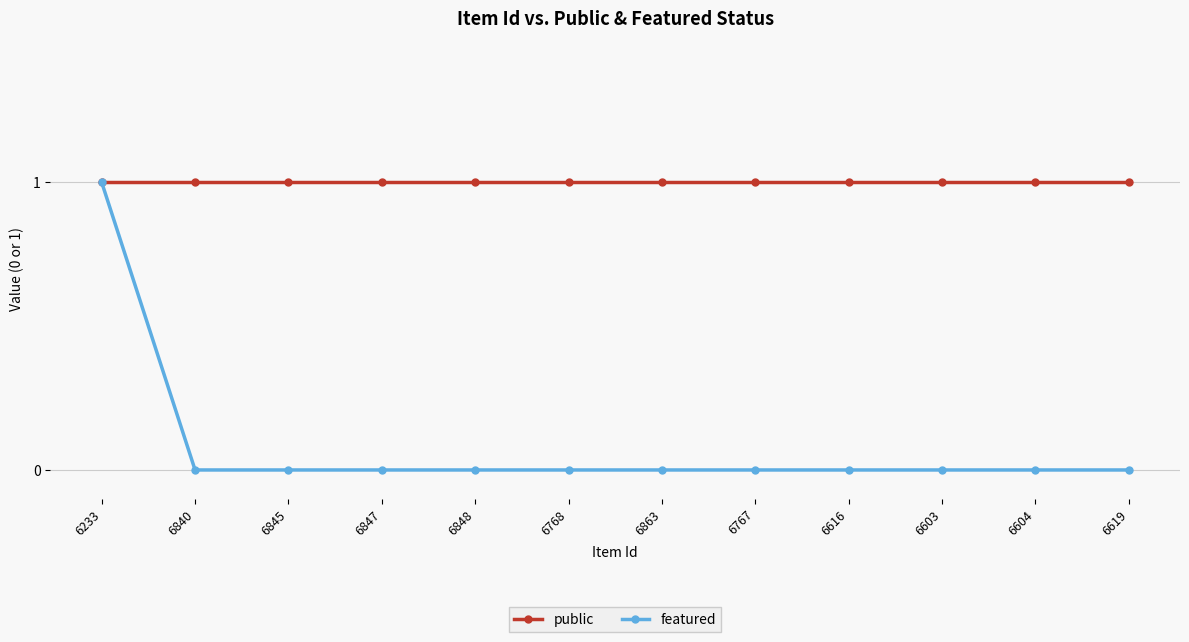

What are all the series names shown in the legend?

public, featured